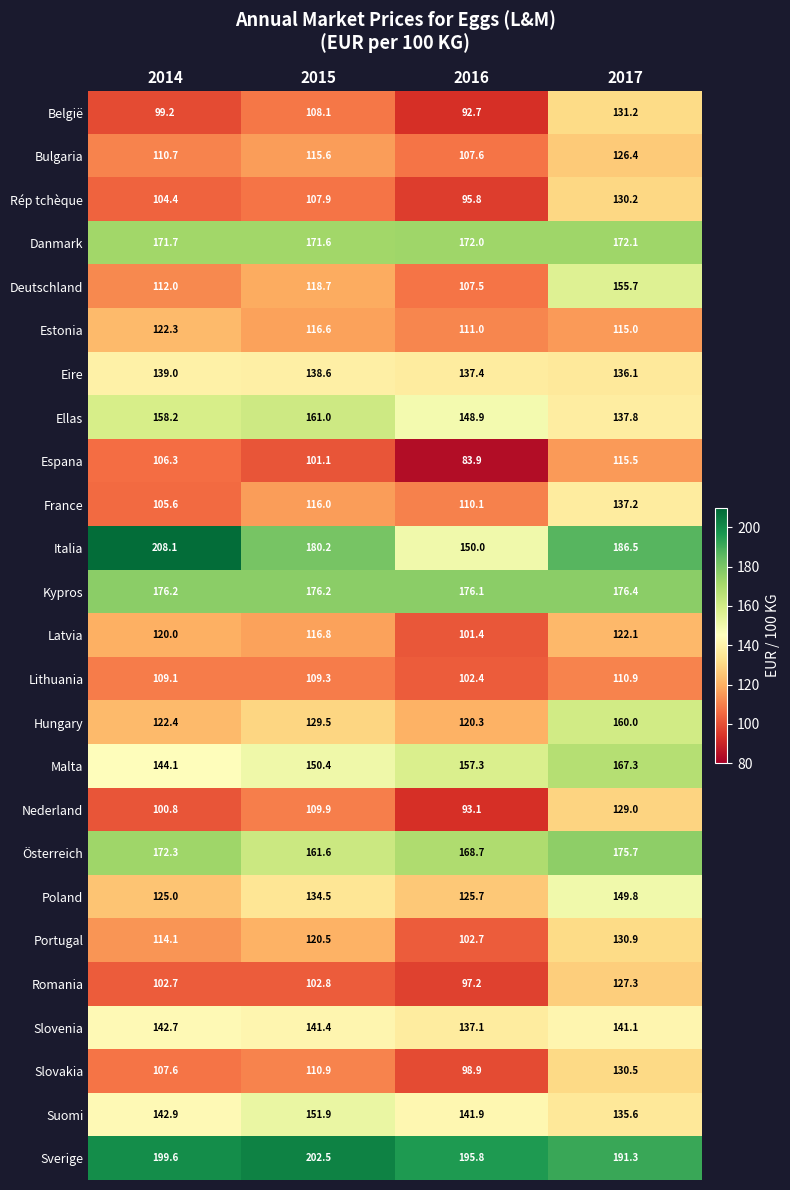

Which series has the widest spread of values?

Italia